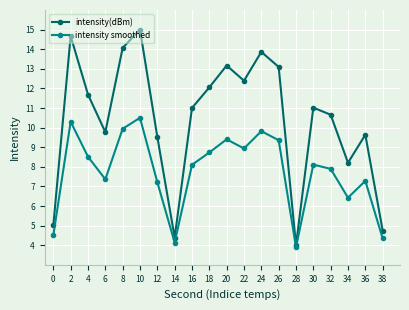

What is the average value of the intensity(dBm) series?

10.4